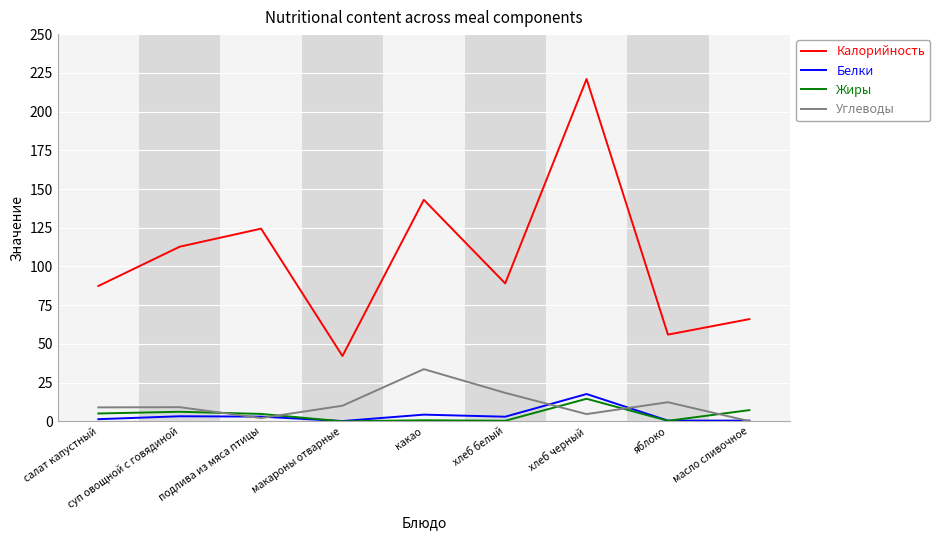

True or false: Калорийность and Жиры cross at least once.

False